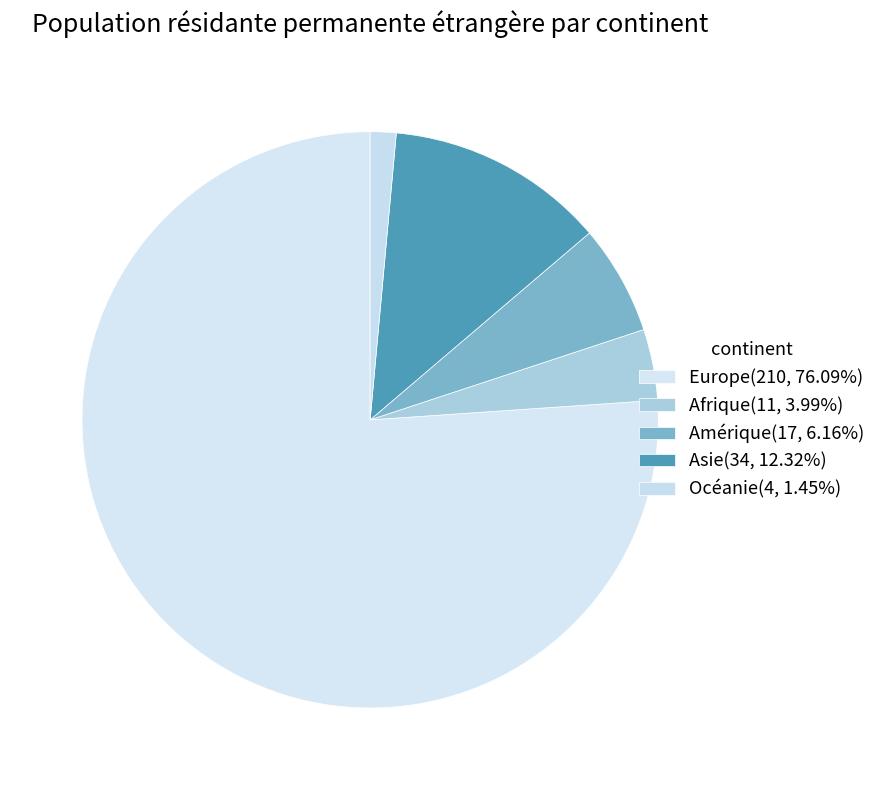

To the nearest percent, what portion does Europe represent?

76%